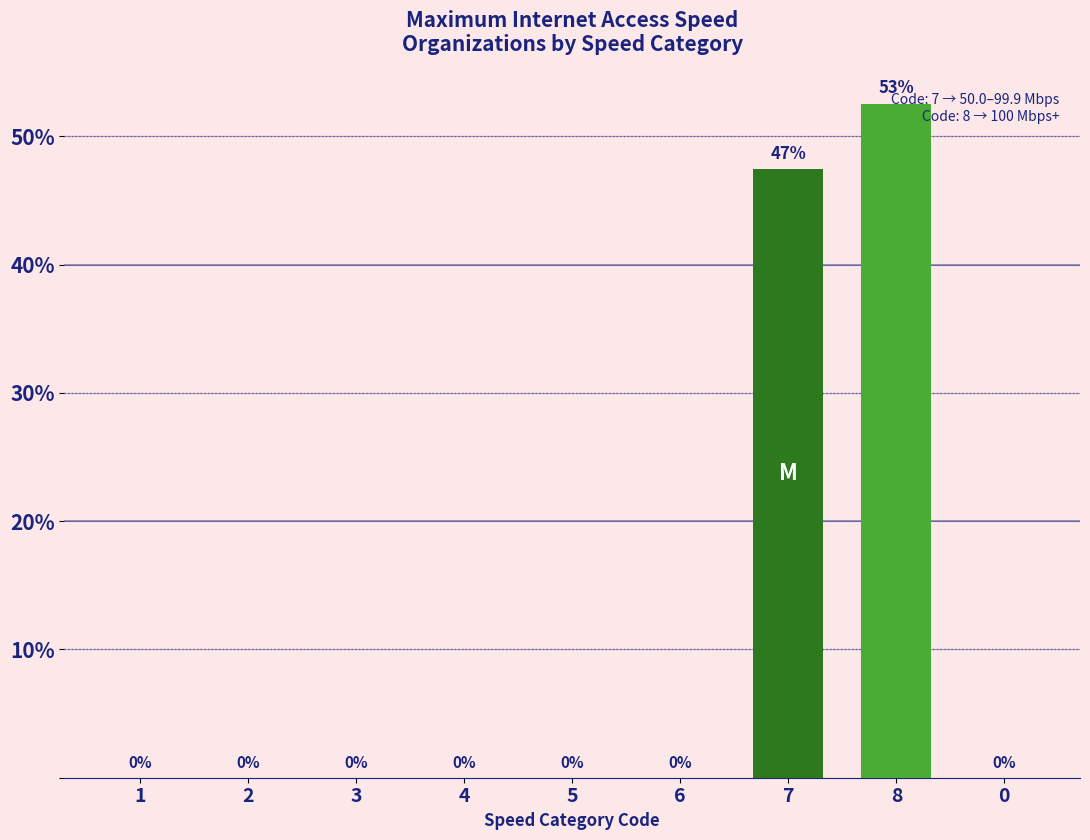

Between 5 and 8, which is larger?

8